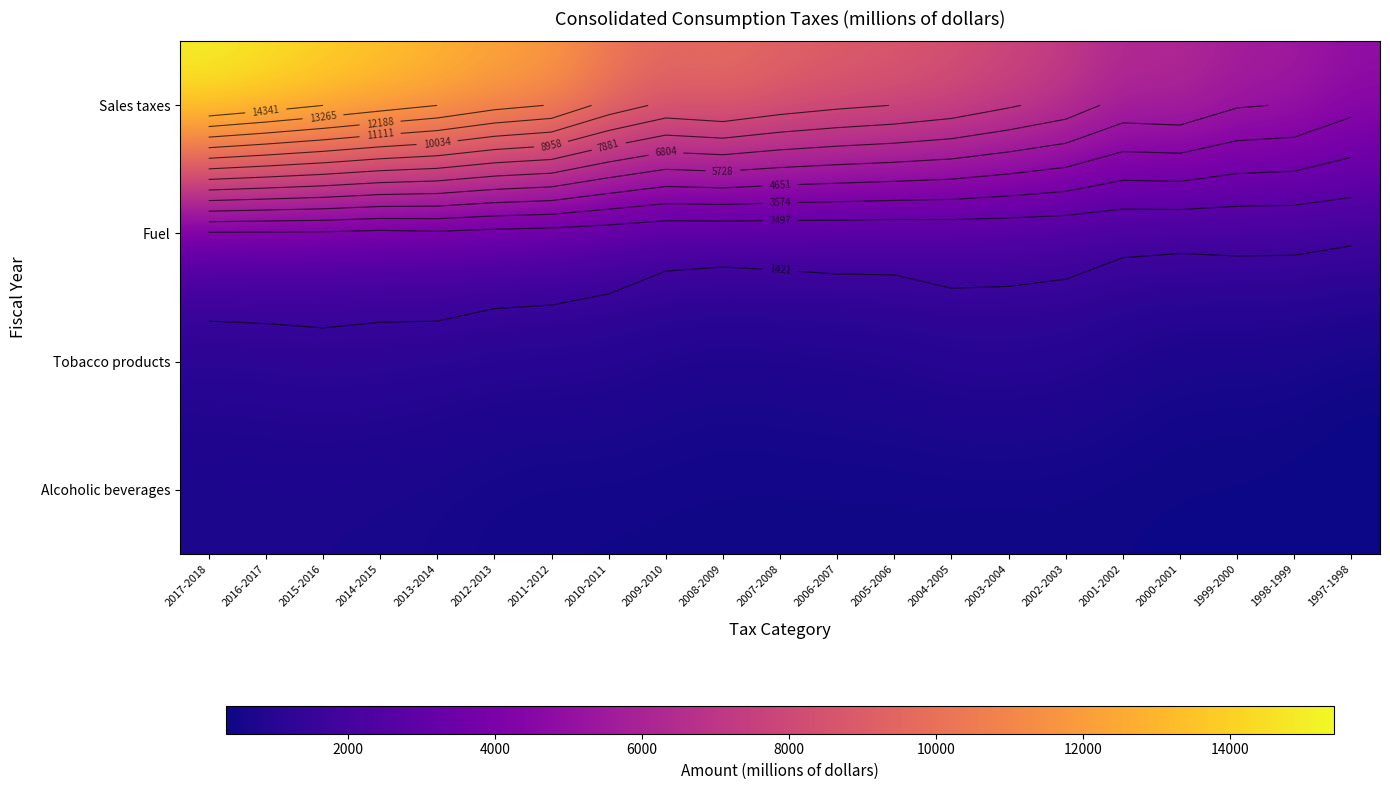

Which series has the largest total across all categories?

Sales taxes